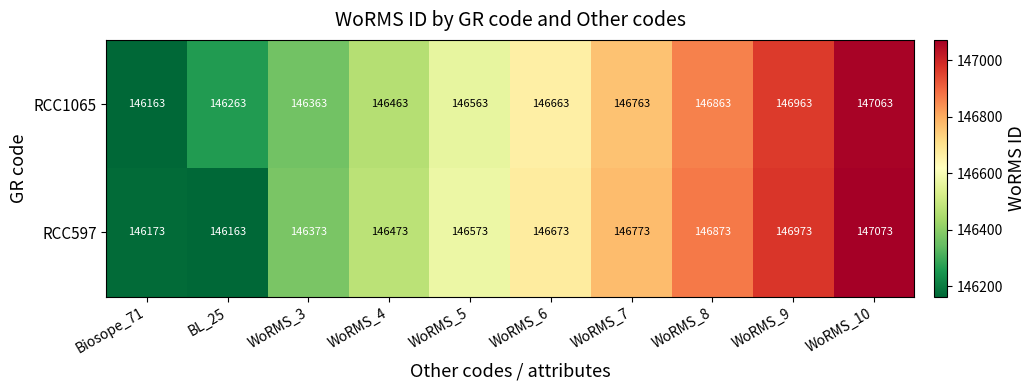

What is the difference between the highest and lowest values at WoRMS_7?

10